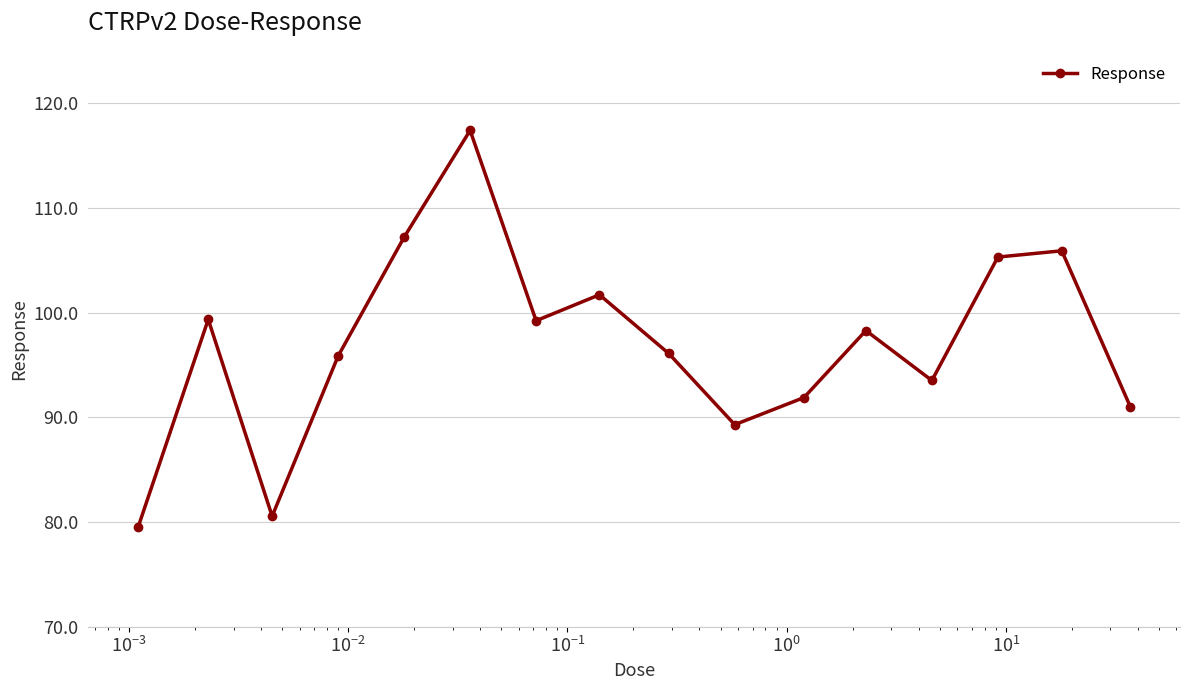

What is the difference between the maximum and minimum values?

37.9